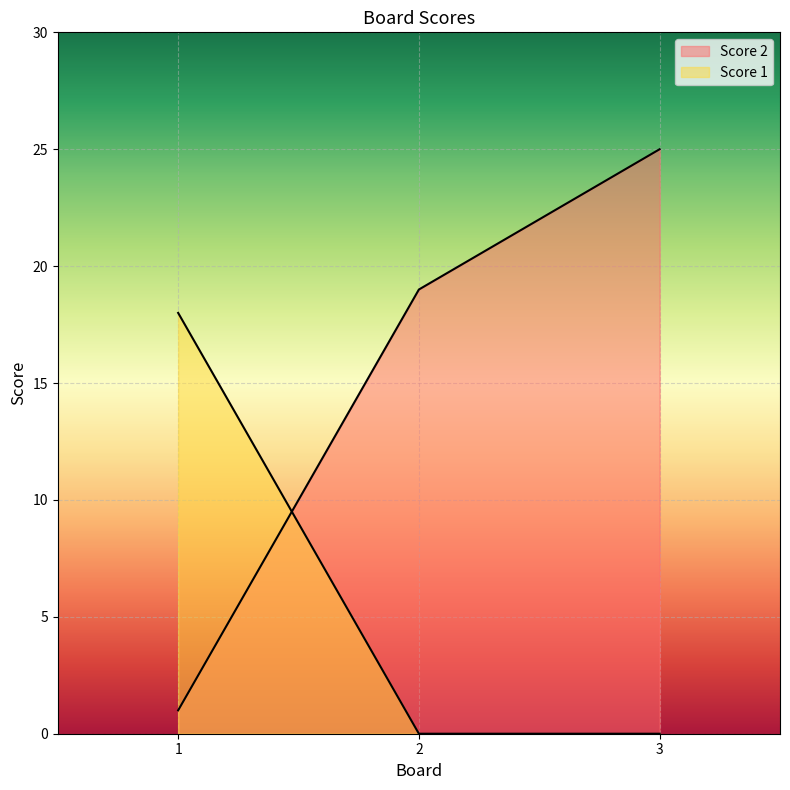

What is the difference between the second highest and minimum values in the Score 2 series?

18